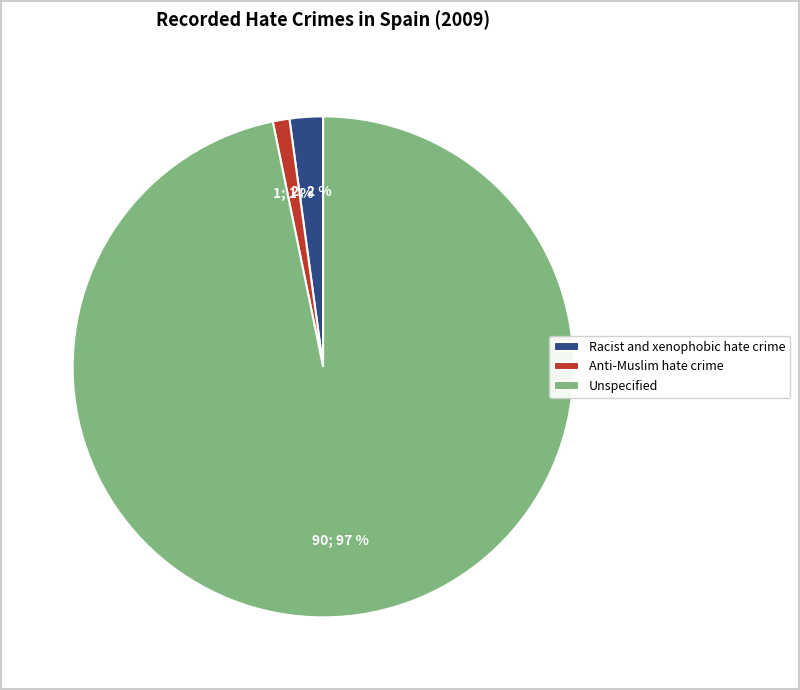

Which slice represents more than half of the pie?

Unspecified